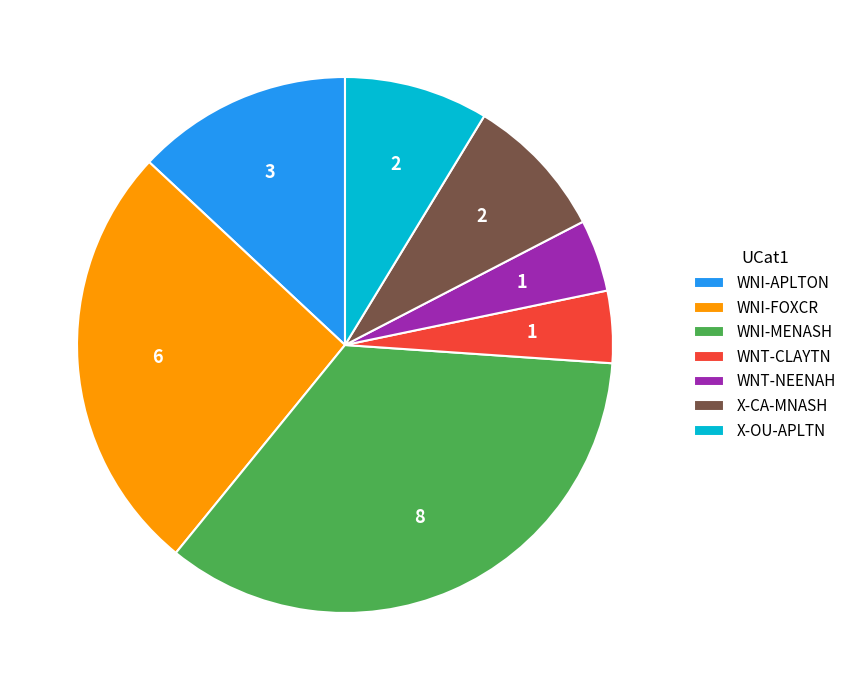

Do WNI-FOXCR and WNI-MENASH together represent more than half of the pie?

Yes